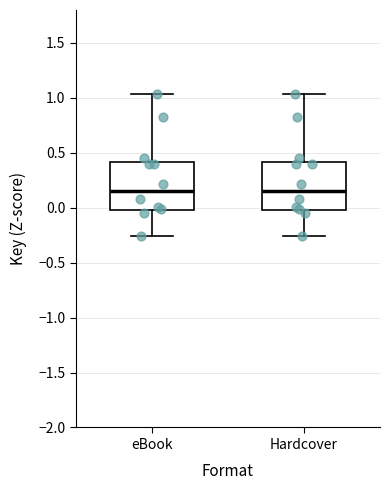

Reading left to right, transcribe this box plot: for each box, give where its median line is, the range the box spans, and where its two whiskers end, as read against the y-axis. The values are not printed on the chart, so give them approximately, as read against the axis.

eBook: median 0.15, box 0.00 to 0.40, whiskers -0.25 to 1.05
Hardcover: median 0.15, box 0.00 to 0.40, whiskers -0.25 to 1.05